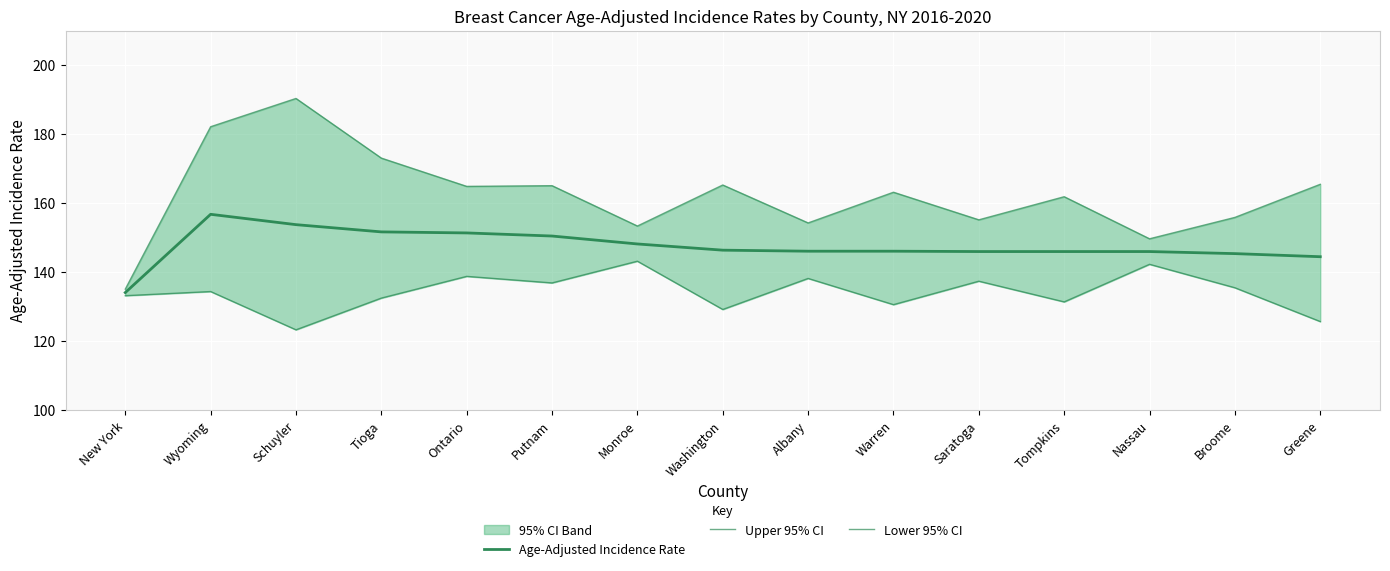

How many interior local peaks does the Lower 95% CI series have?

6